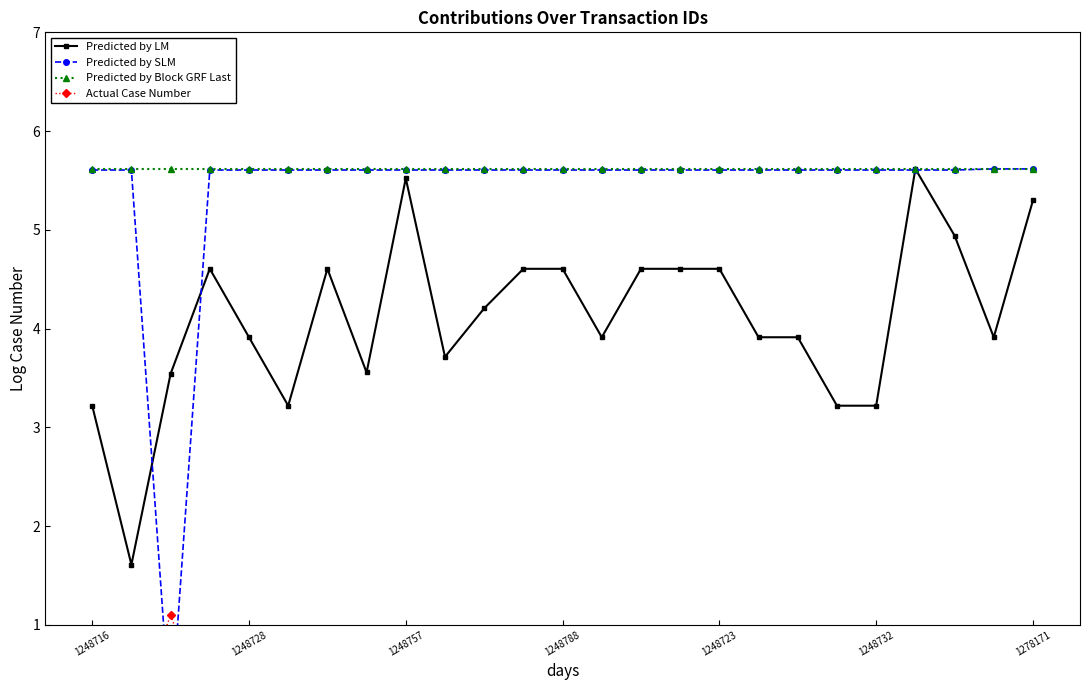

How many values in the Predicted by LM series exceed 3?

24